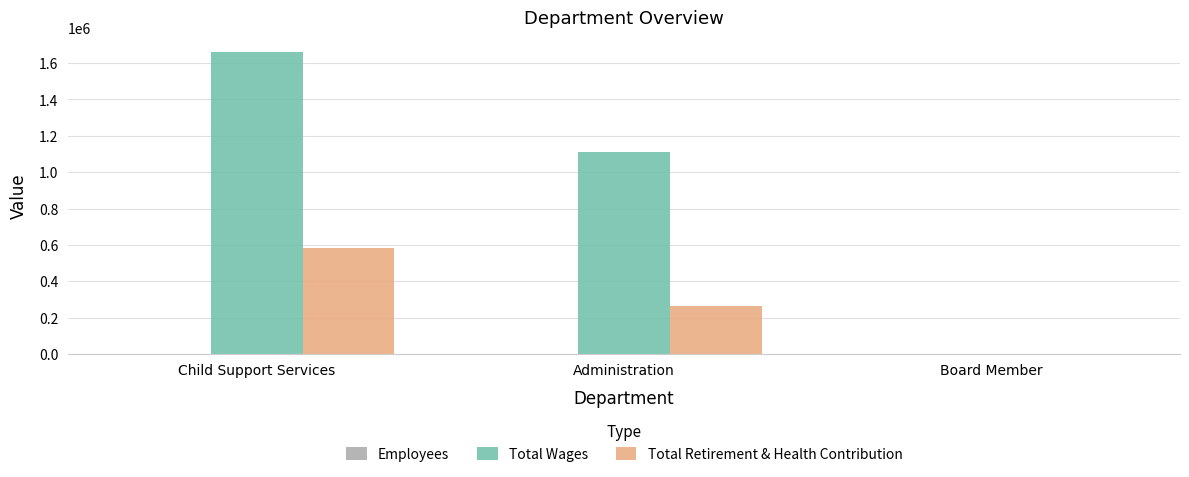

What is the sum of all Total Retirement & Health Contribution values?

849640